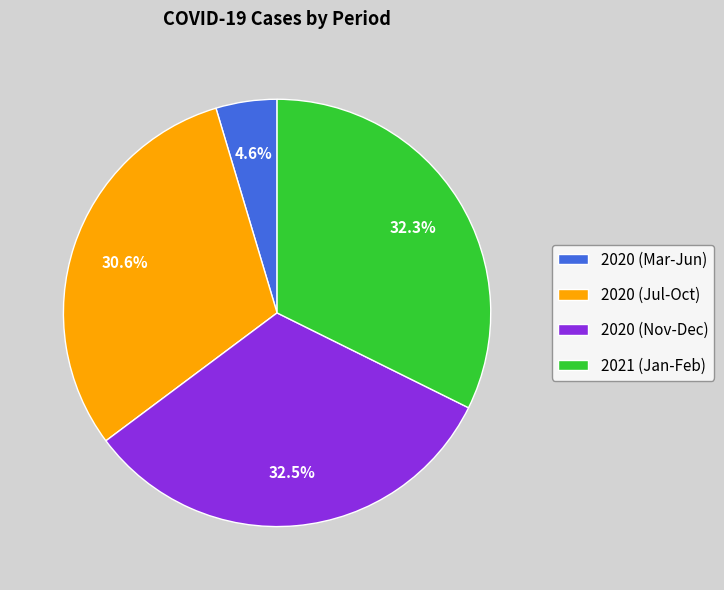

What is the smallest slice in the pie chart?

2020 (Mar-Jun)